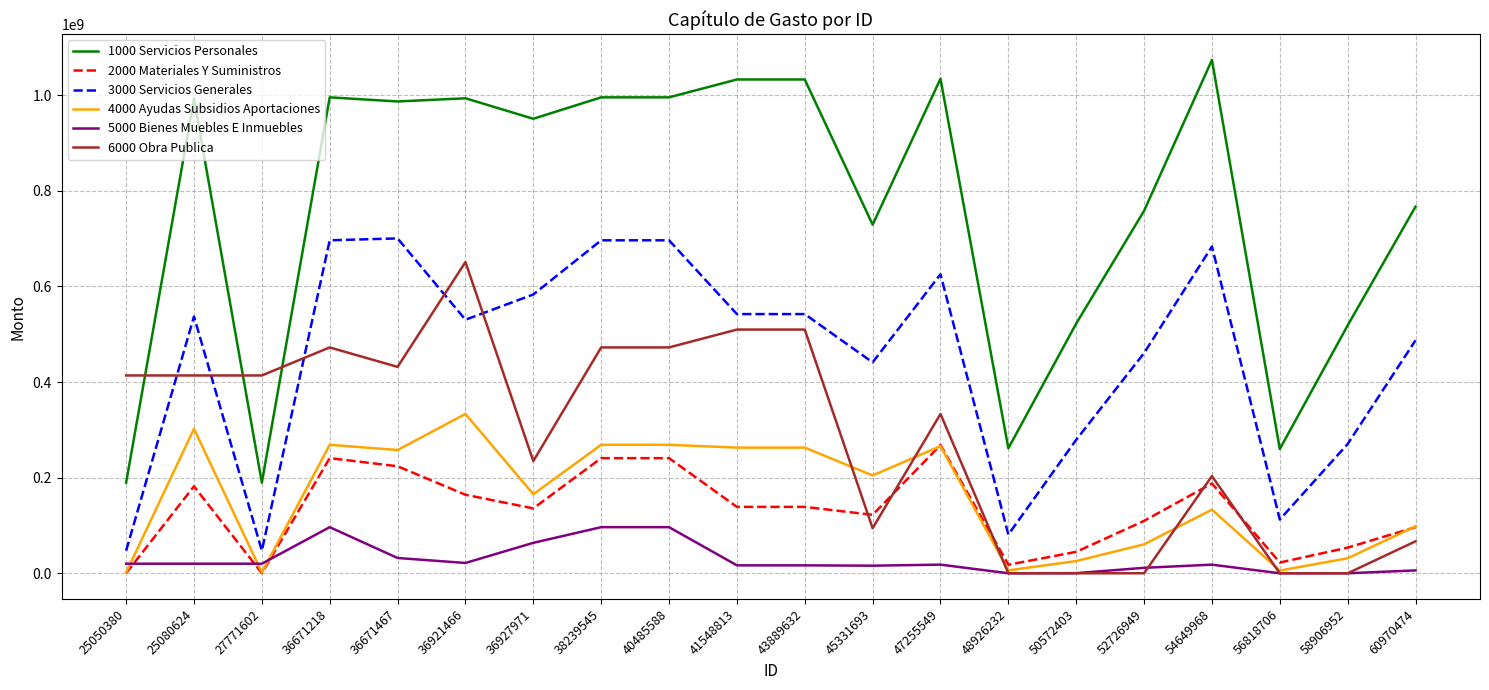

What are all the series names shown in the legend?

1000 Servicios Personales, 2000 Materiales Y Suministros, 3000 Servicios Generales, 4000 Ayudas Subsidios Aportaciones, 5000 Bienes Muebles E Inmuebles, 6000 Obra Publica